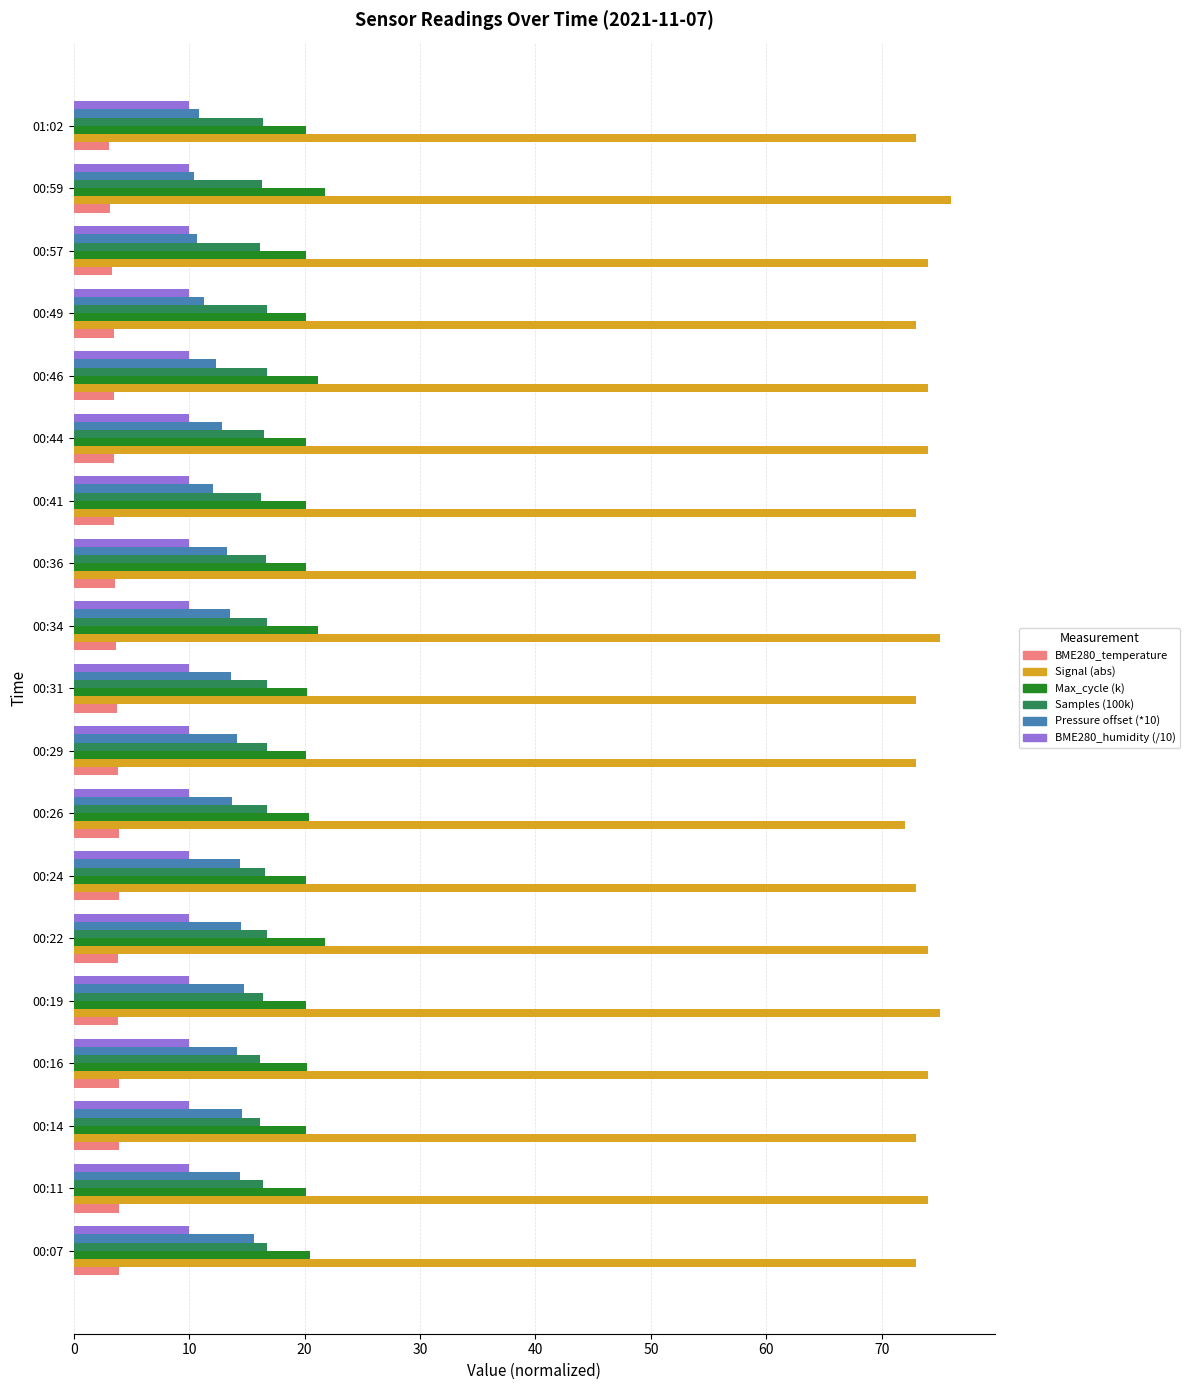

What is the total value across all series at 00:41?

134.9